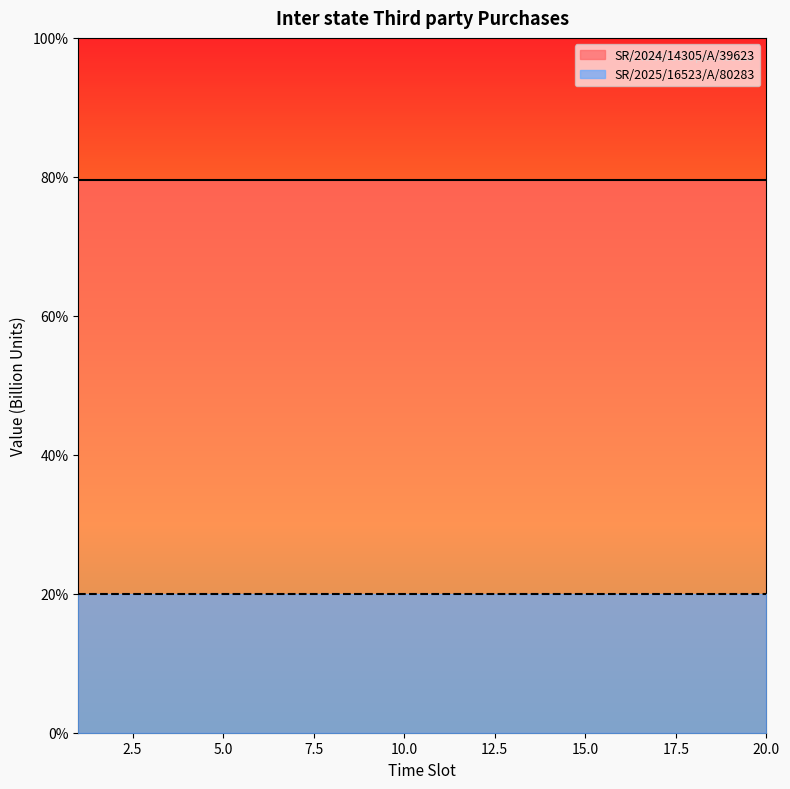

At which category is the sum across all series the highest?

1